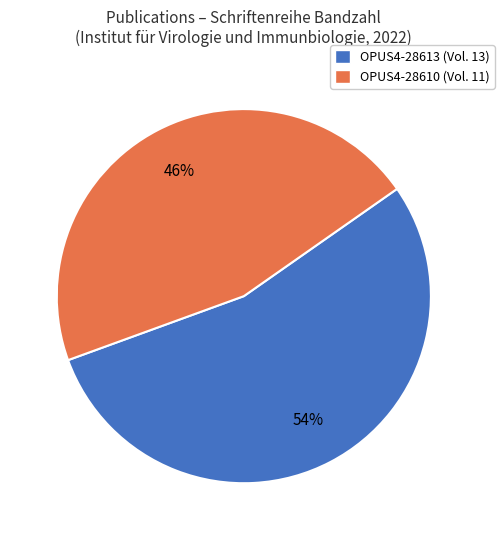

What percentage is the OPUS4-28610 (Vol. 11) slice, to the nearest percent?

46%